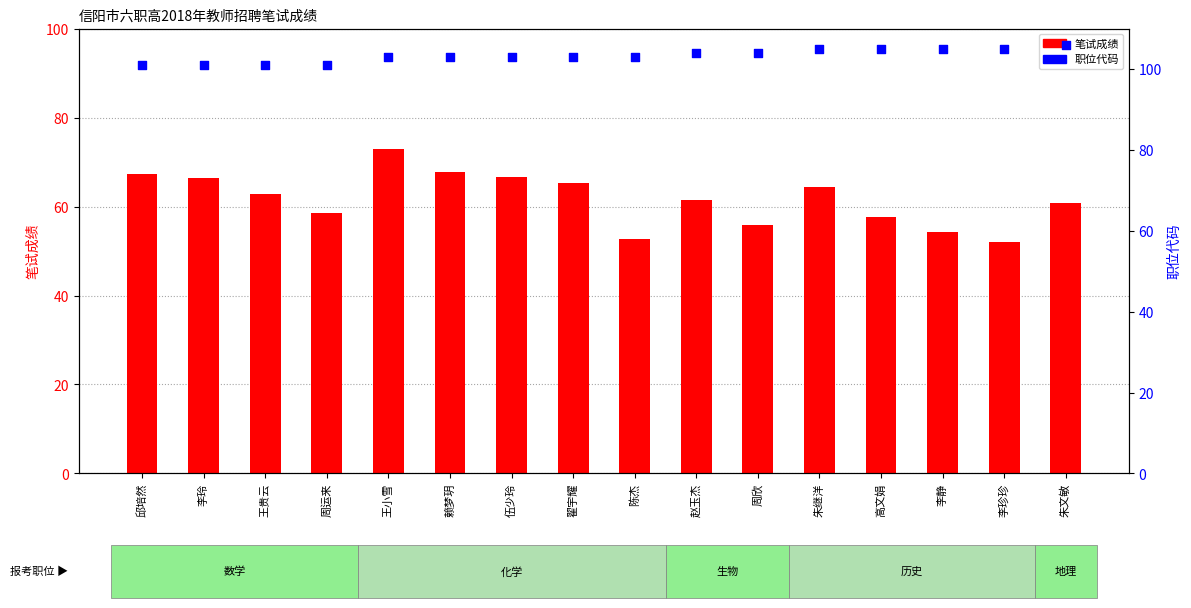

Is the value of 职位代码 at 周运来 greater than the value of 笔试成绩 at 翟宇耀?

Yes